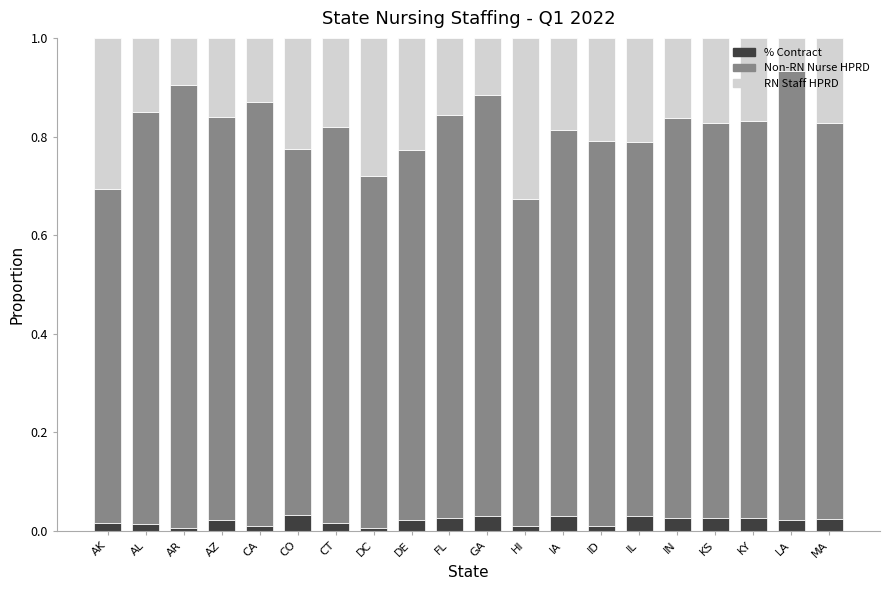

What is the total value across all series at GA?

1.0